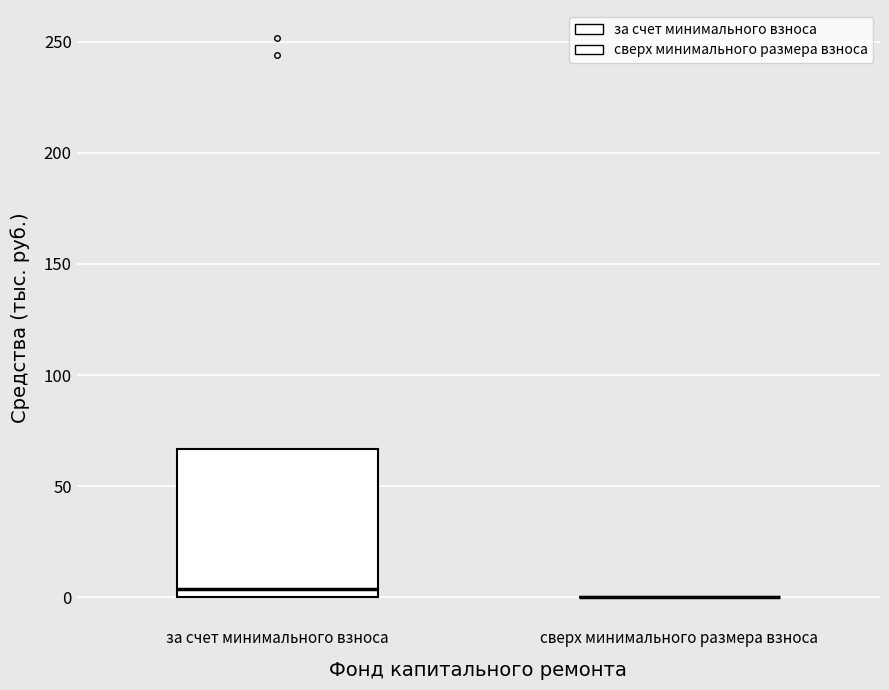

Which box is the tallest, from its lower edge to its upper edge?

за счет минимального взноса